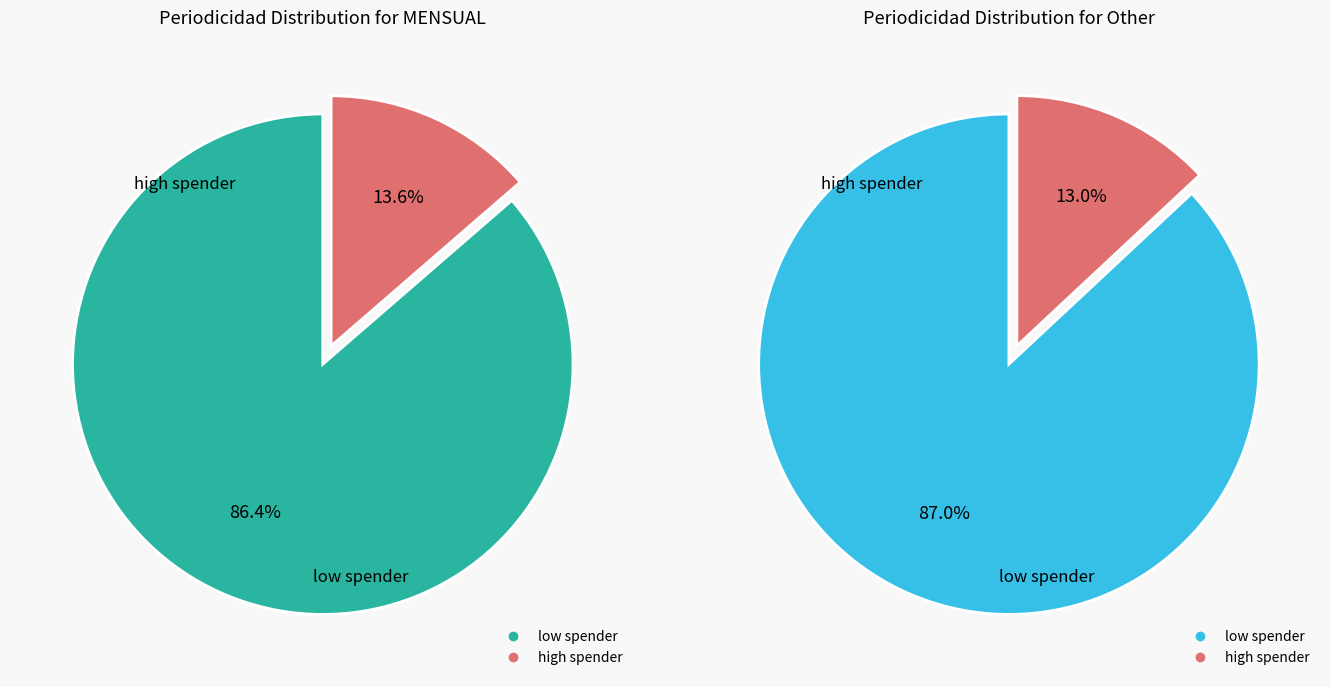

Is it true that Other is 13% of the pie?

True